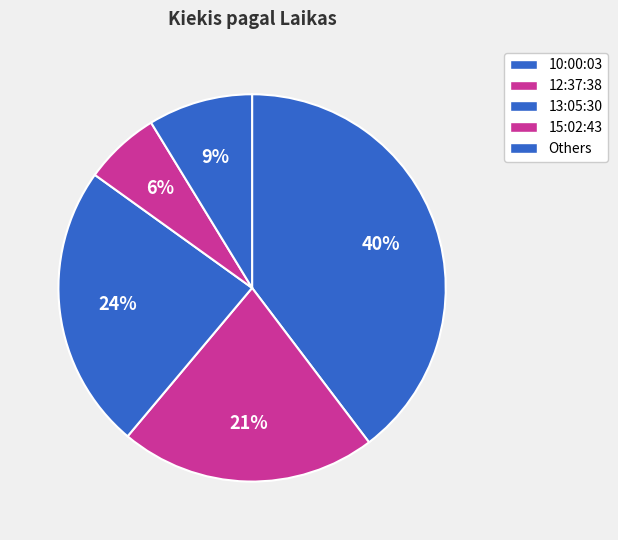

The 15:02:43 slice represents 6% of the pie. True or false?

True